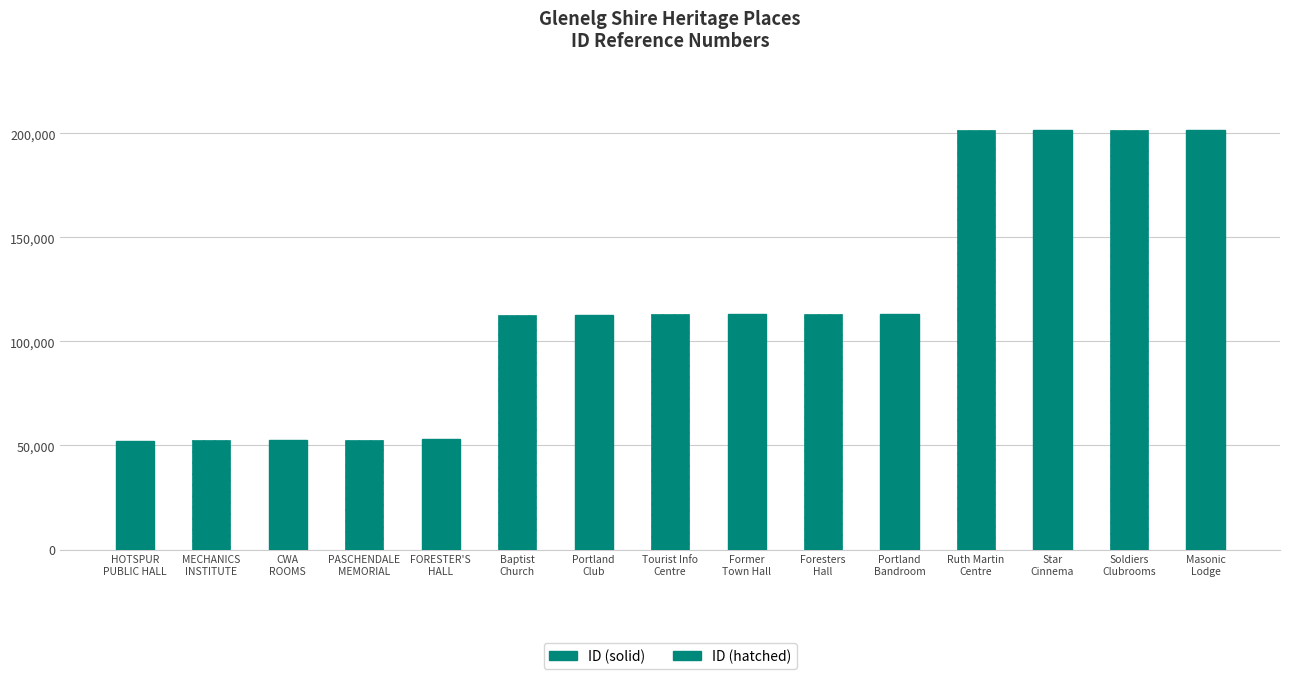

What is the minimum value shown in the chart?

52353